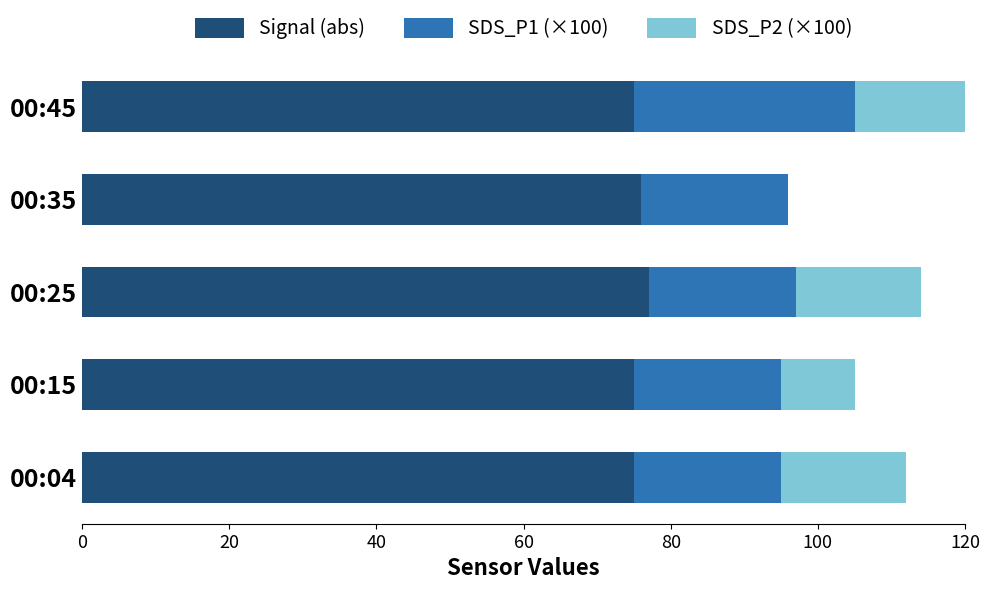

How many data points does each series have?

5